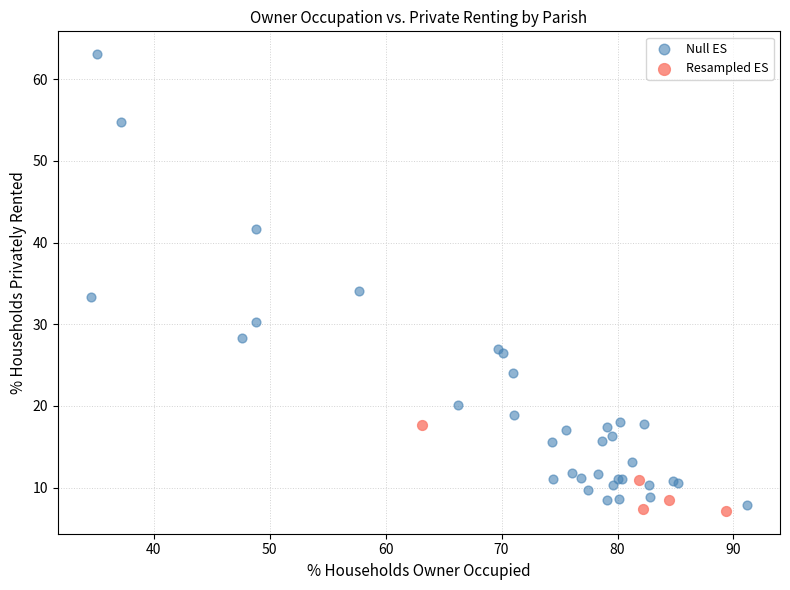

Which series has the largest Y range (max minus min)?

Null ES